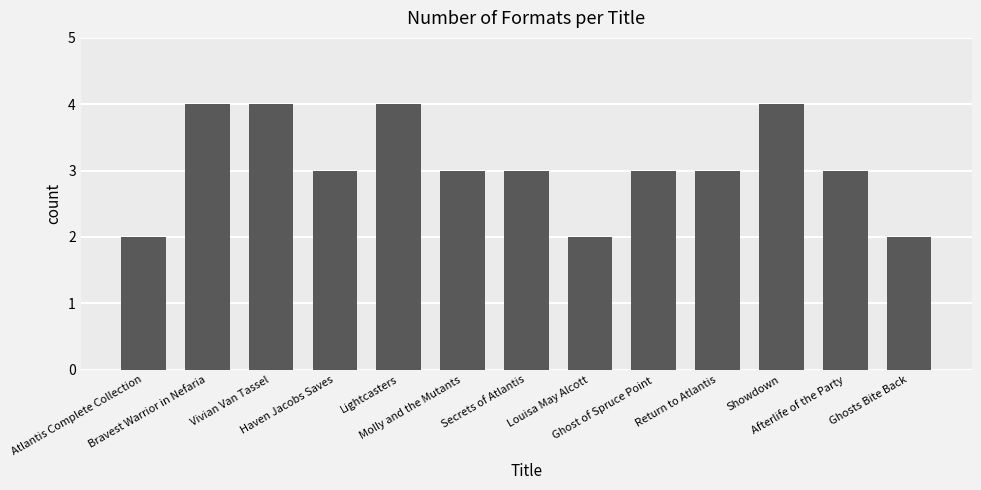

Count the number of categories in the chart.

13